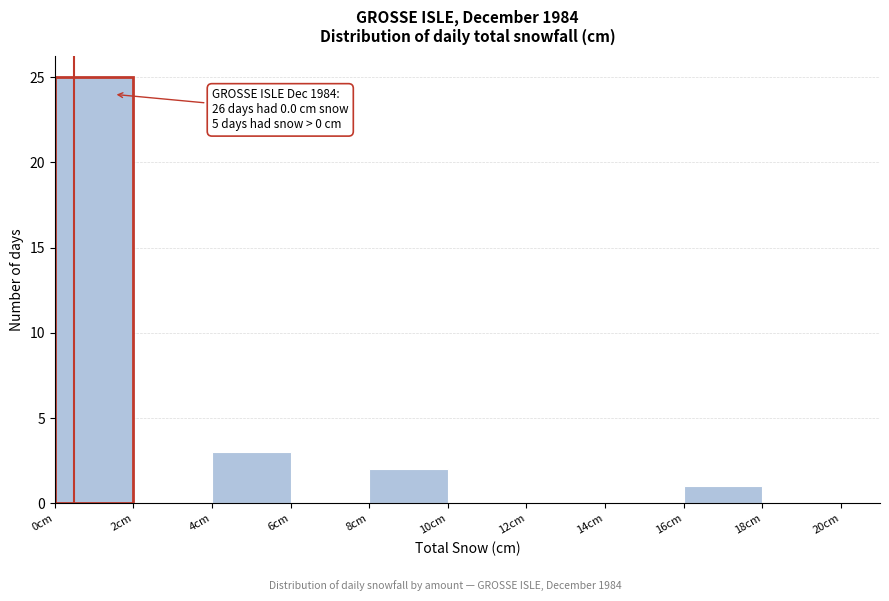

Which range on the x-axis has the tallest bar?

0 to 2